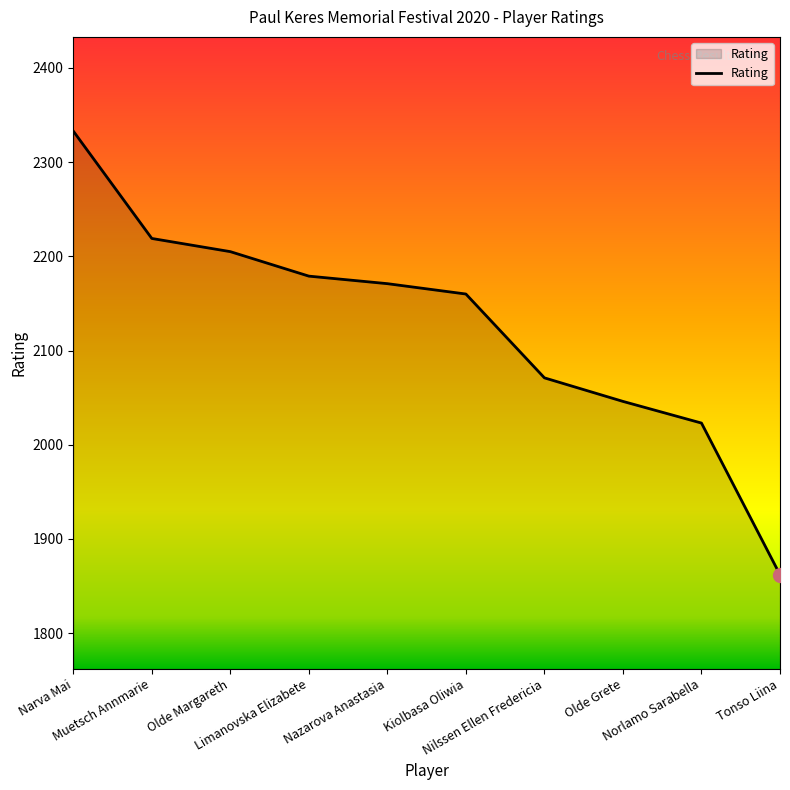

How many lines are shown in the chart?

1